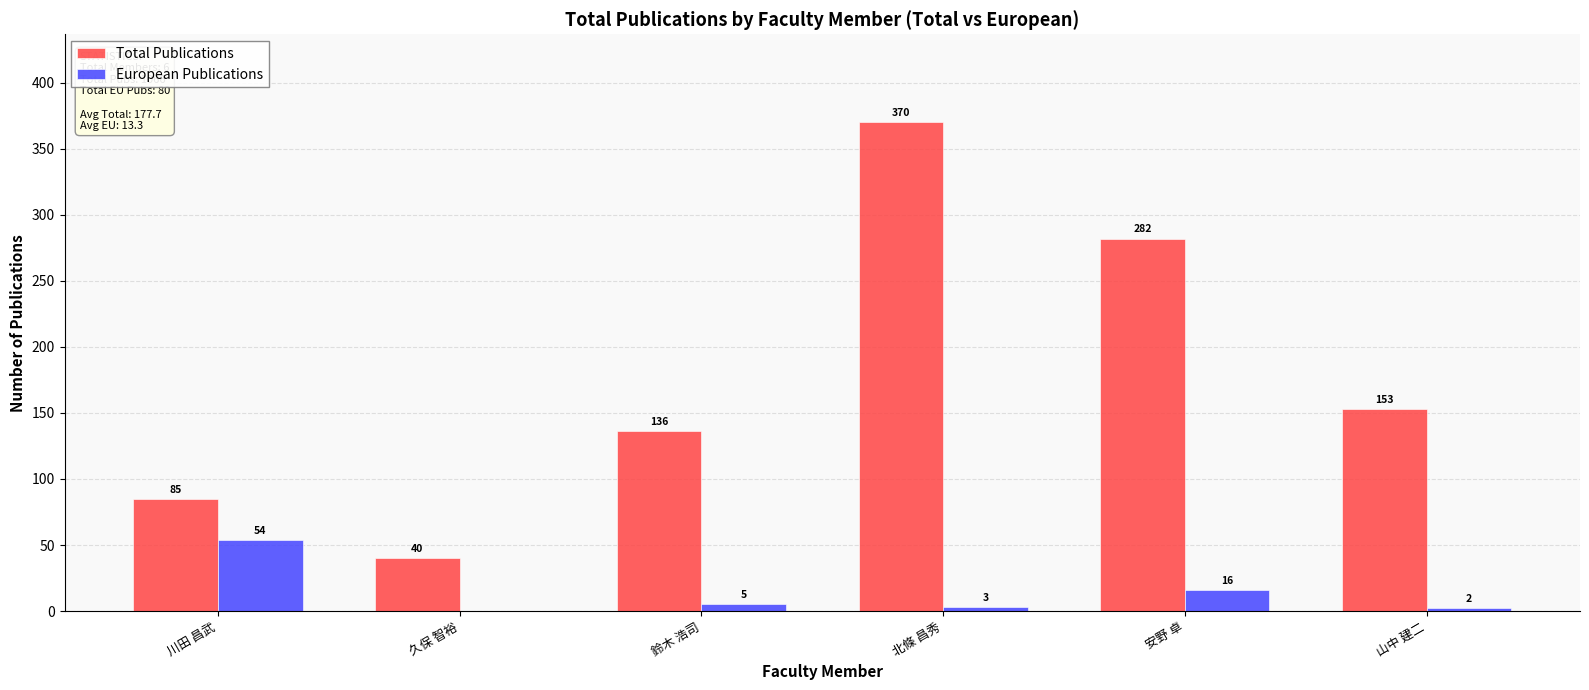

Is it true that Total Publications equals 370 at 北條 昌秀?

True